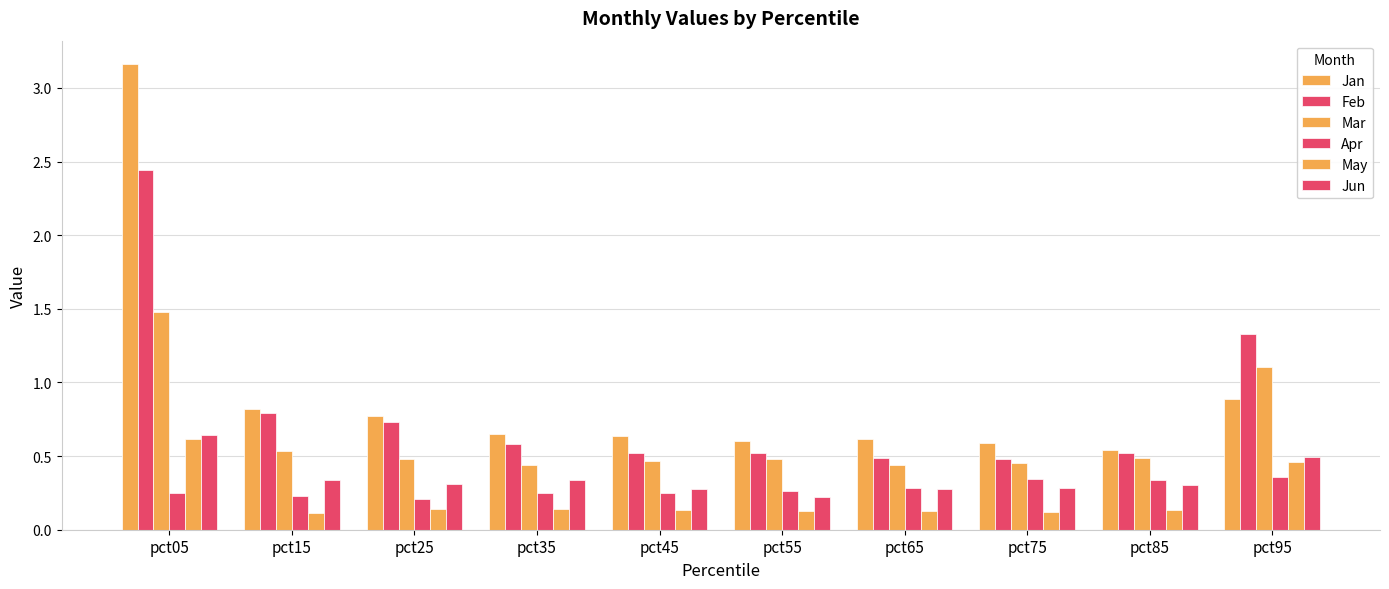

What is the difference between the second highest and minimum values in the Jan series?

0.3